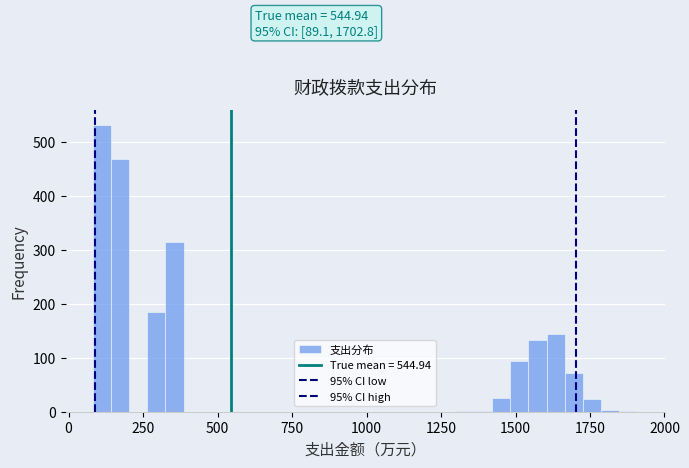

Read against the x-axis, roughly where is the centre of the tallest bar?

100